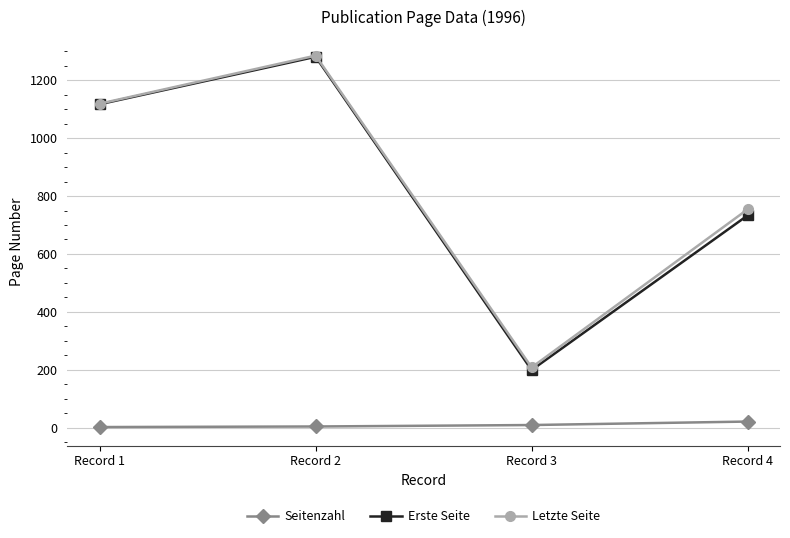

What is the difference between the maximum and second lowest values in the Letzte Seite series?

531